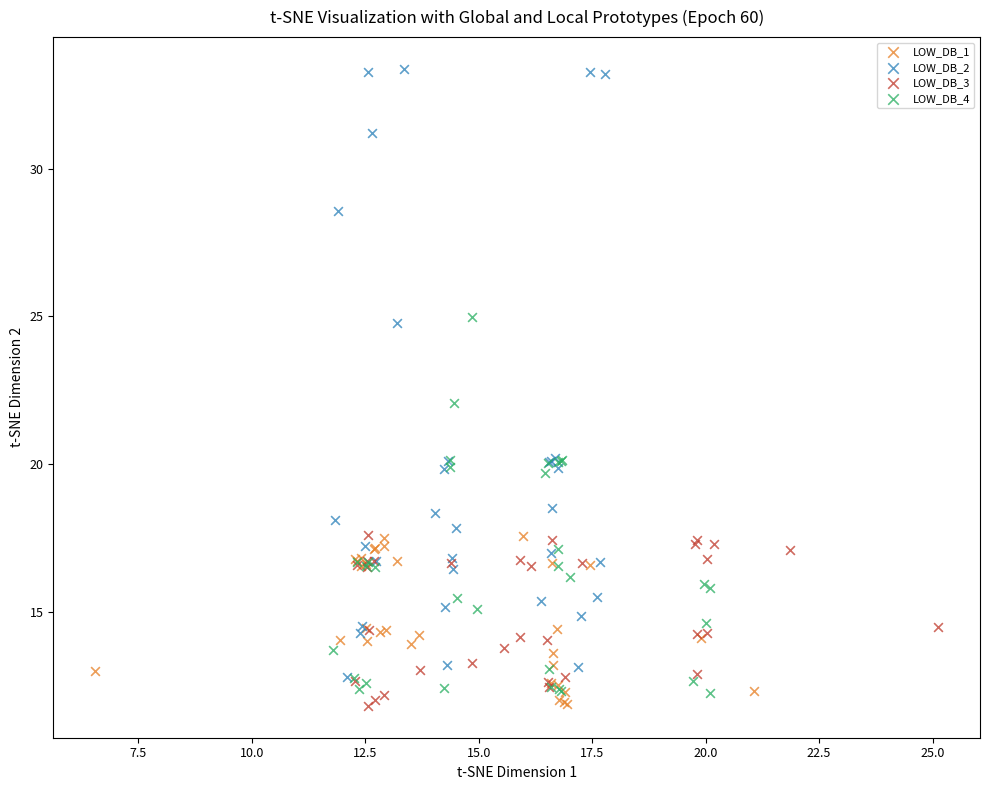

What are all the series names shown in the legend?

LOW_DB_1, LOW_DB_2, LOW_DB_3, LOW_DB_4